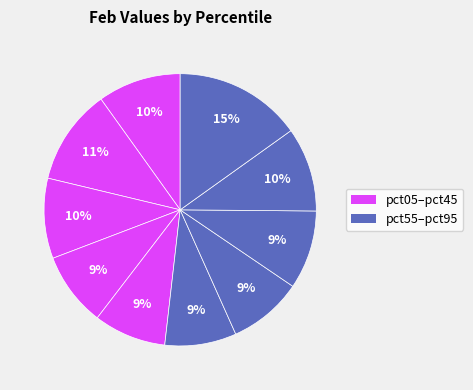

How many slices are in this pie chart?

10